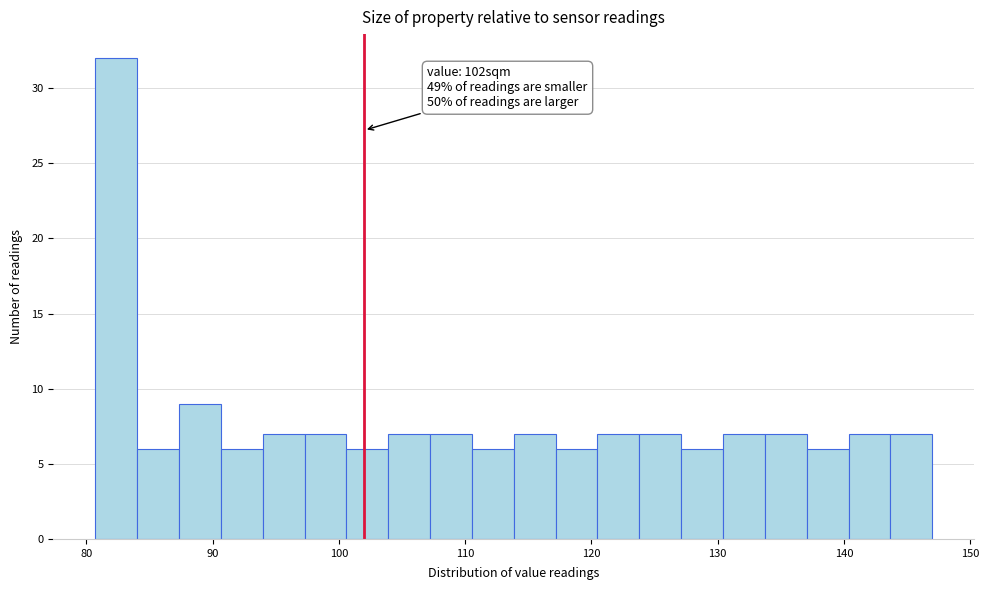

Read against the x-axis, roughly where is the centre of the tallest bar?

82